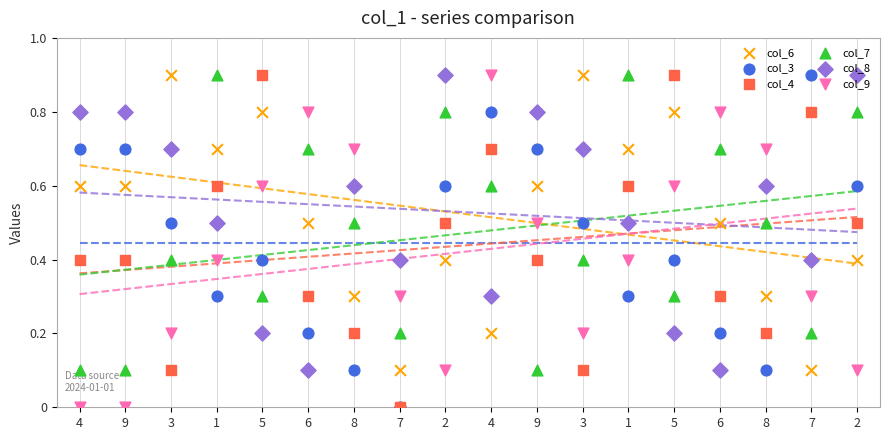

At which category is the sum across all series the highest?

4